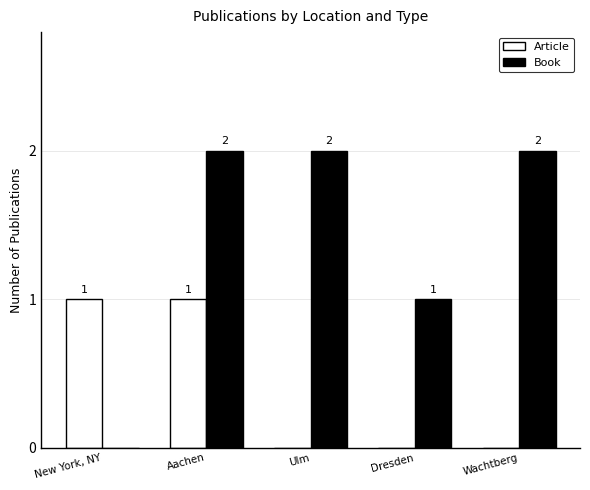

What is the sum of the Book values at Aachen and Wachtberg?

4